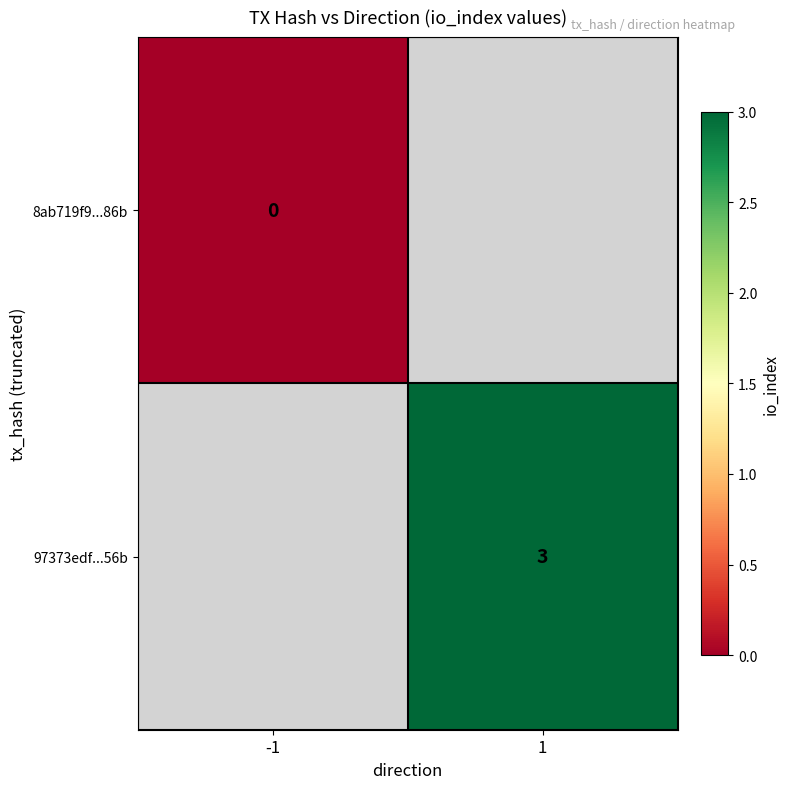

The value of 97373edf...56b at 1 is 3. True or false?

True